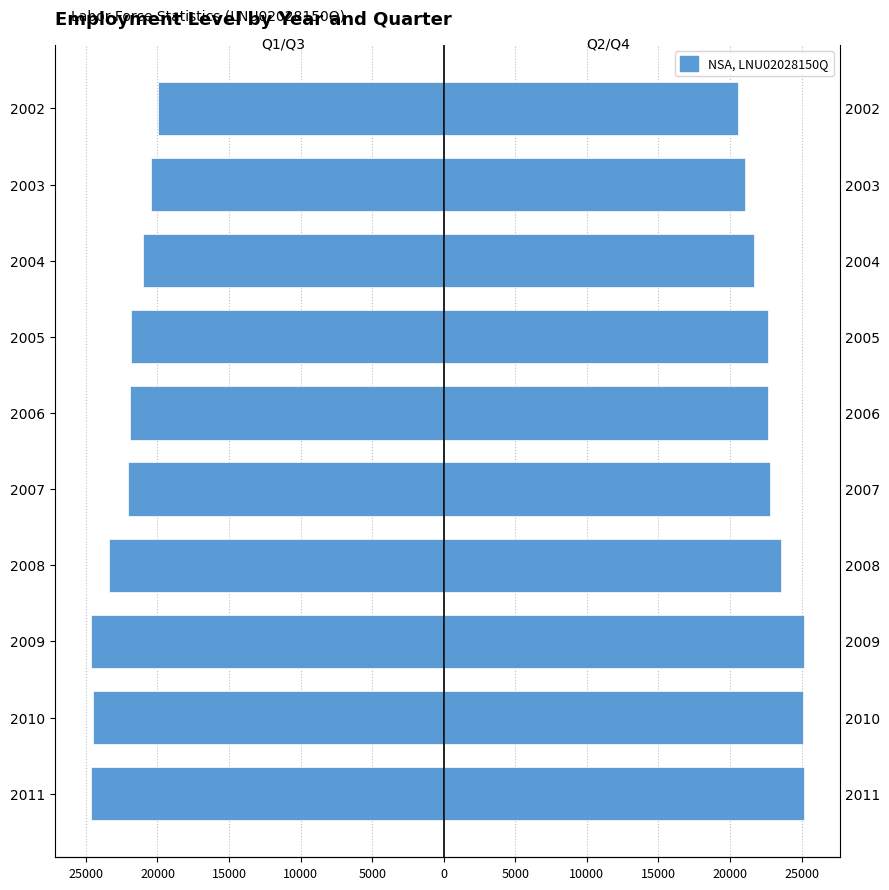

Which series has the widest spread of values?

Q1/Q3 Avg (Left)